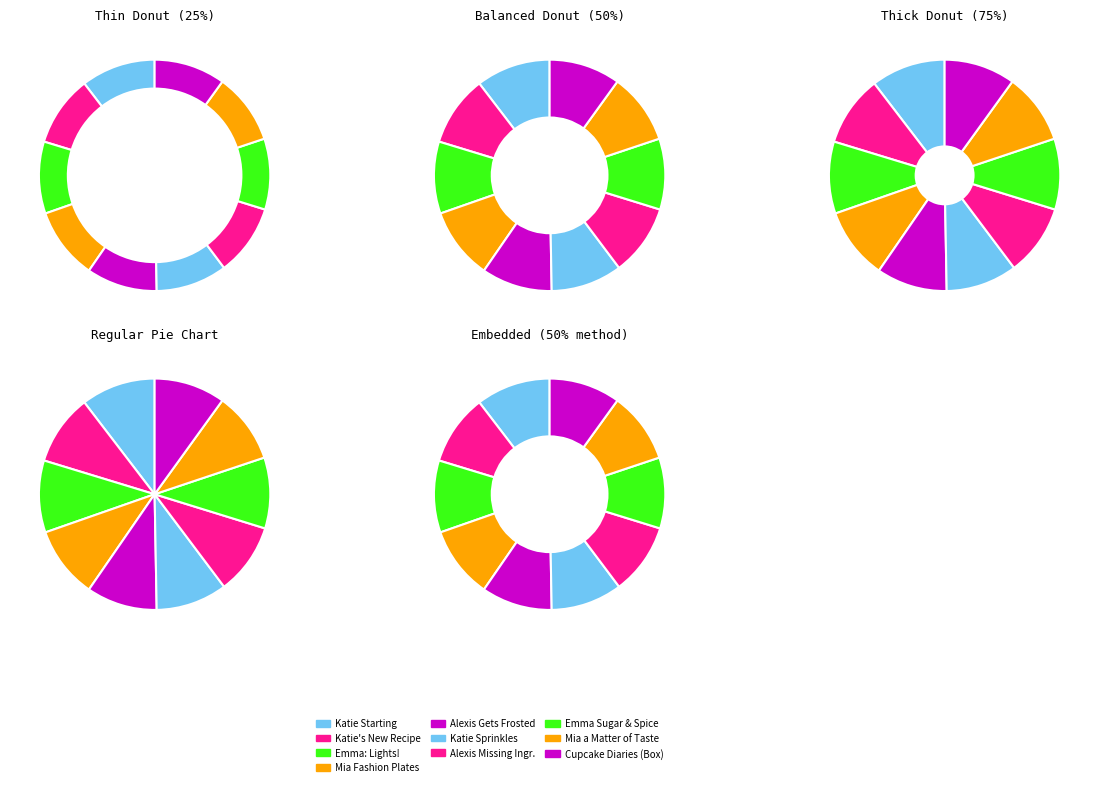

Is there a majority slice in this chart?

No